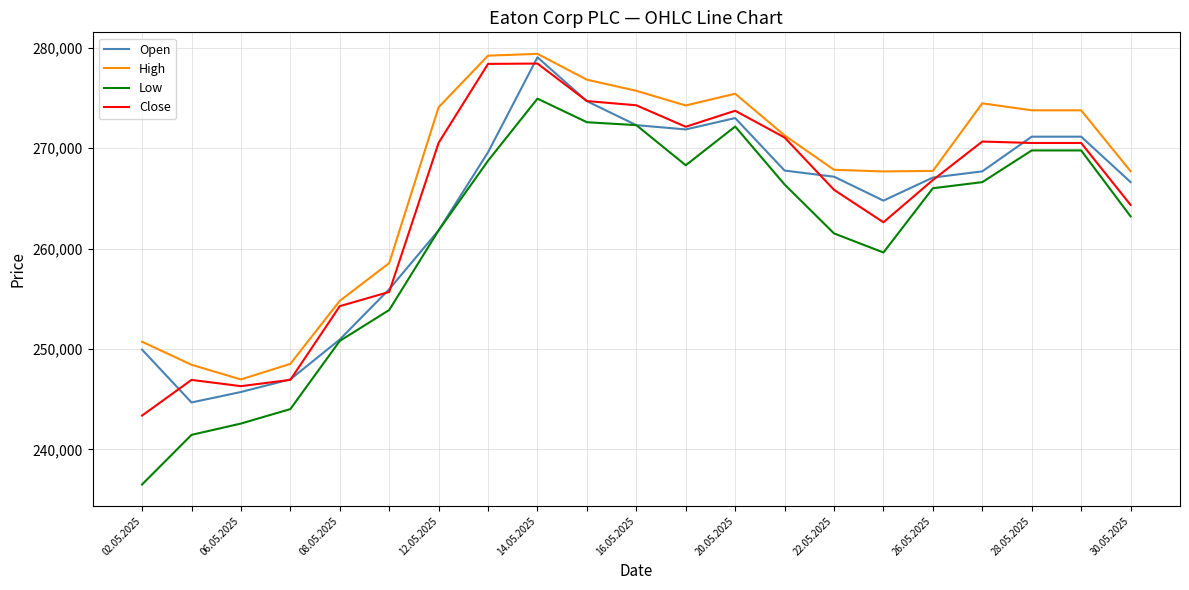

Which series has the largest total across all categories?

High